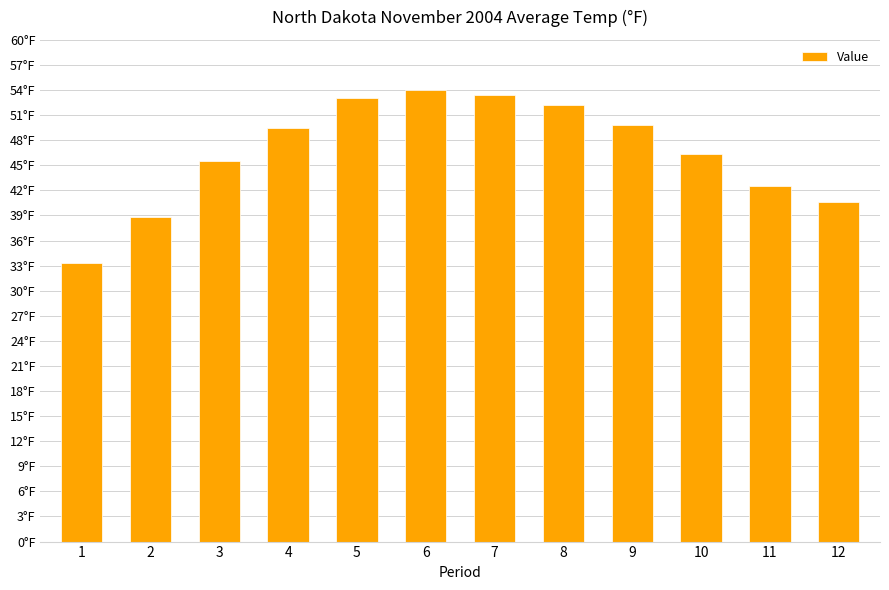

Reading left to right, list all the values displayed in this chart.

1=33.3	2=38.8	3=45.5	4=49.5	5=53.0	6=54.0	7=53.4	8=52.2	9=49.8	10=46.3	11=42.5	12=40.6